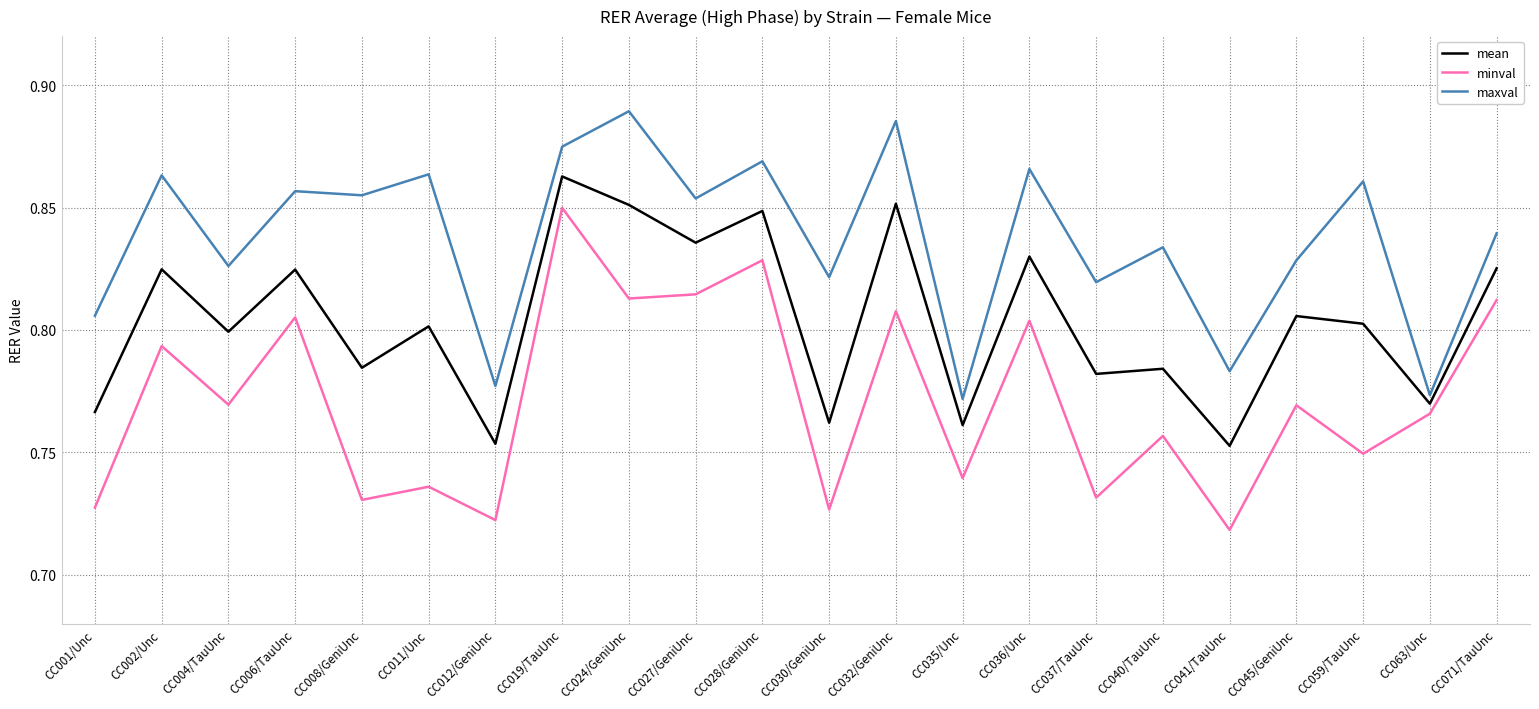

What position from the left is CC059/TauUnc?

20